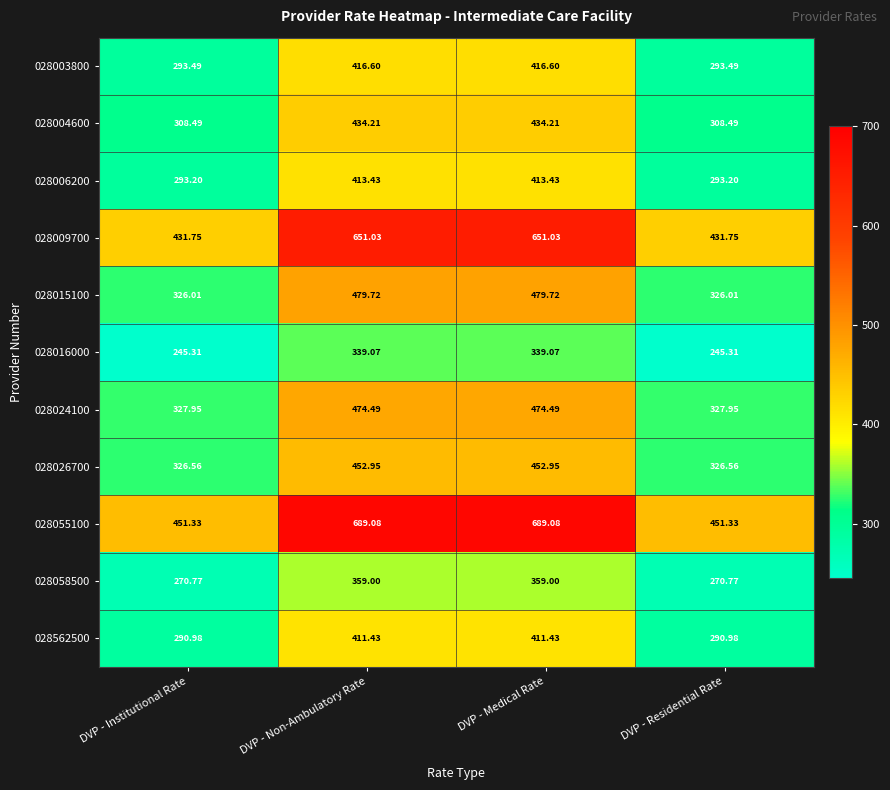

At which label does 028026700 first exceed 452?

DVP - Non-Ambulatory Rate